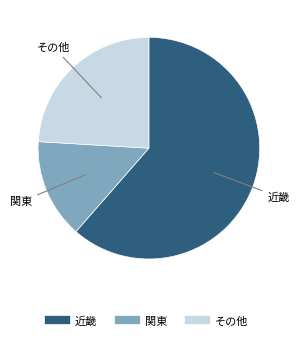

Is there a majority slice in this chart?

Yes